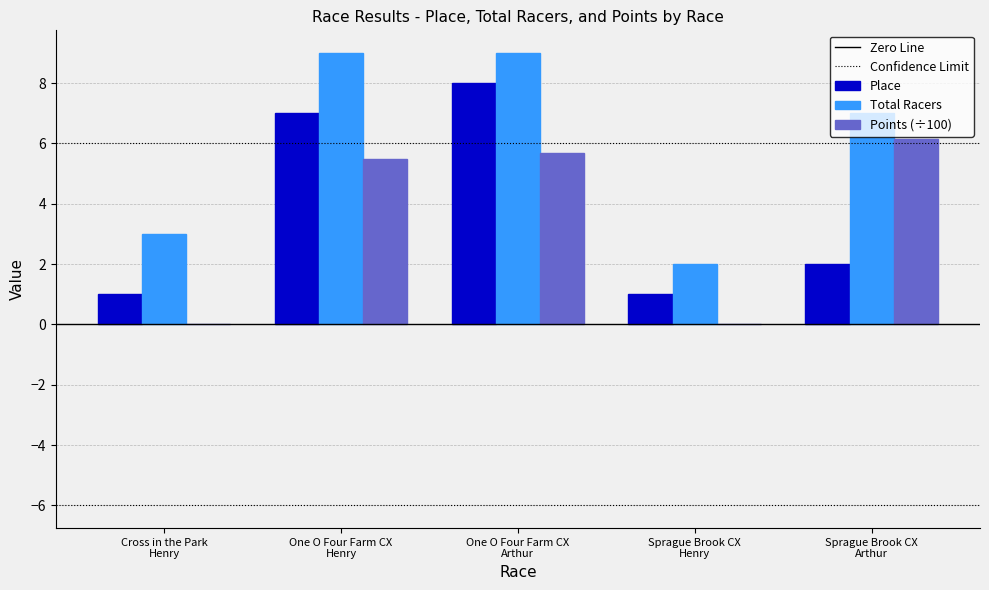

How many distinct data groups are displayed?

3